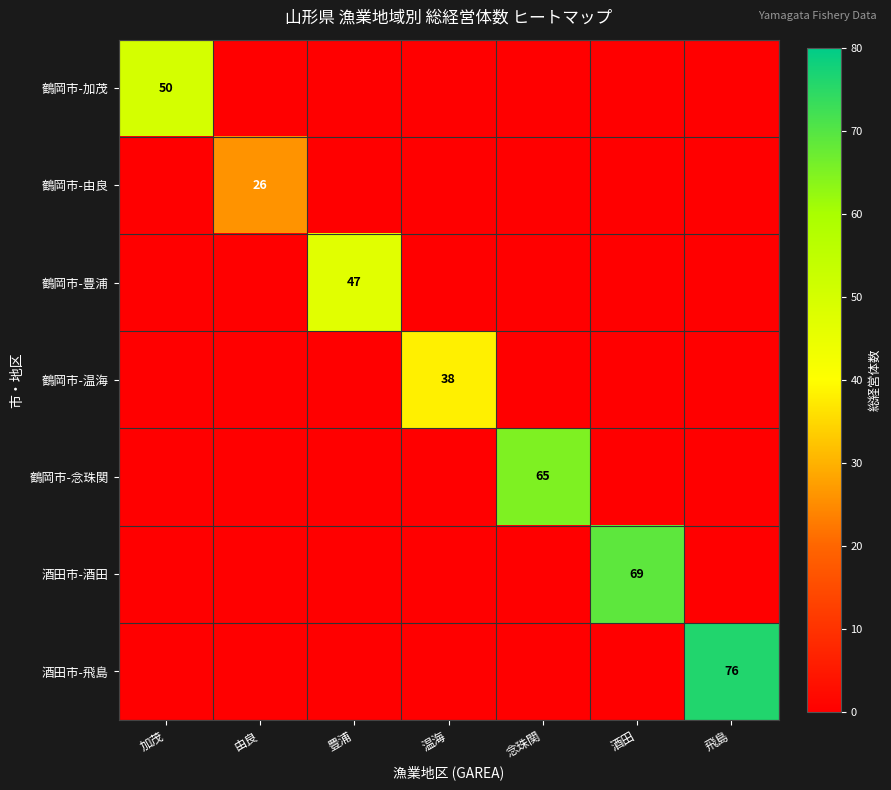

Is it true that 酒田市-飛島 equals 76 at 飛島?

True